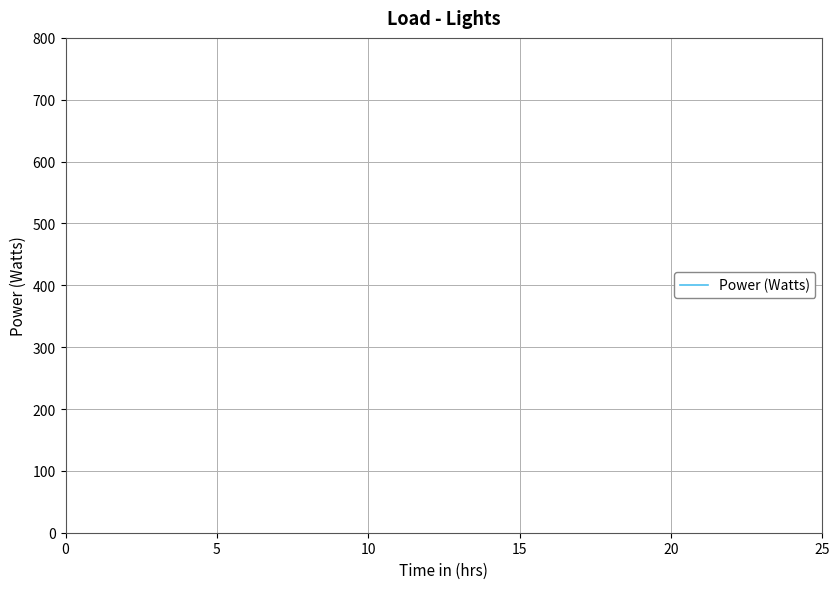

Does the chart display data point markers on the line(s)?

No